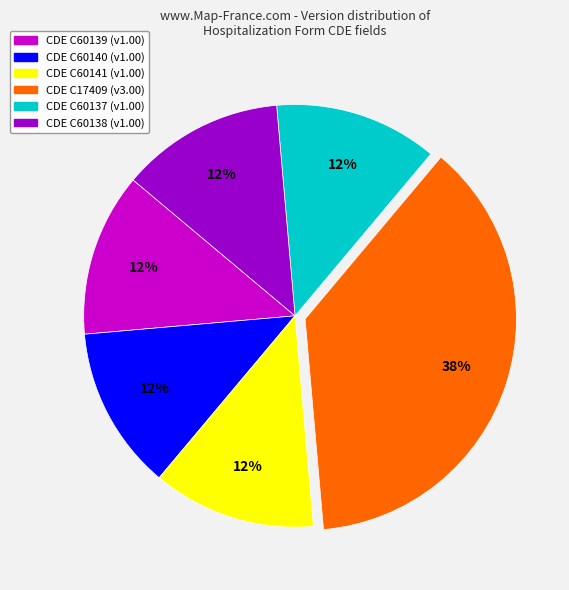

To the nearest percent, what is the average slice percentage?

17%